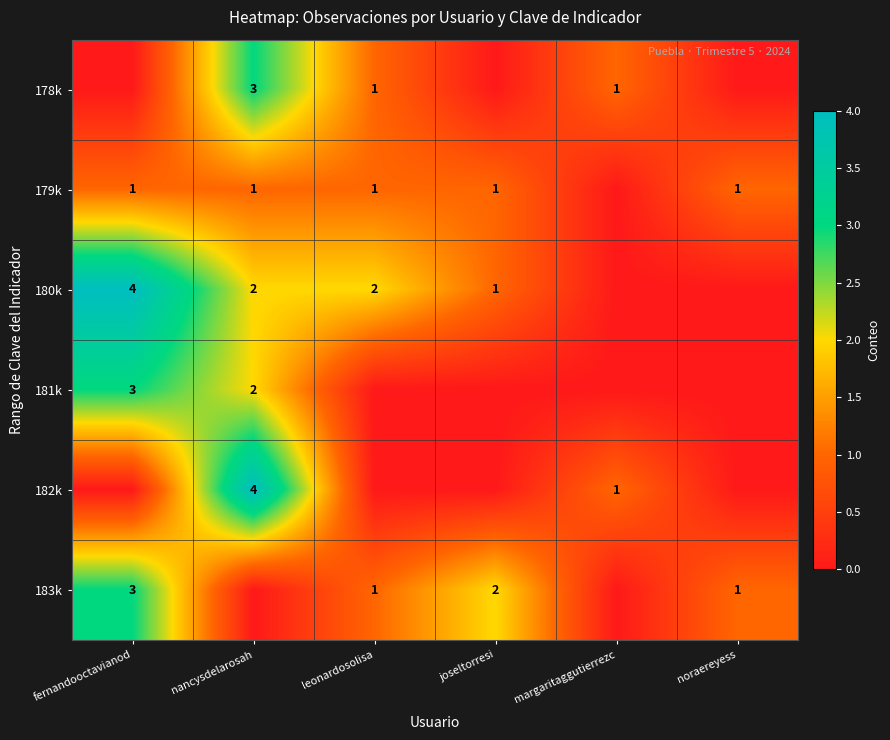

What is the difference between the highest and lowest values at nancysdelarosah?

4